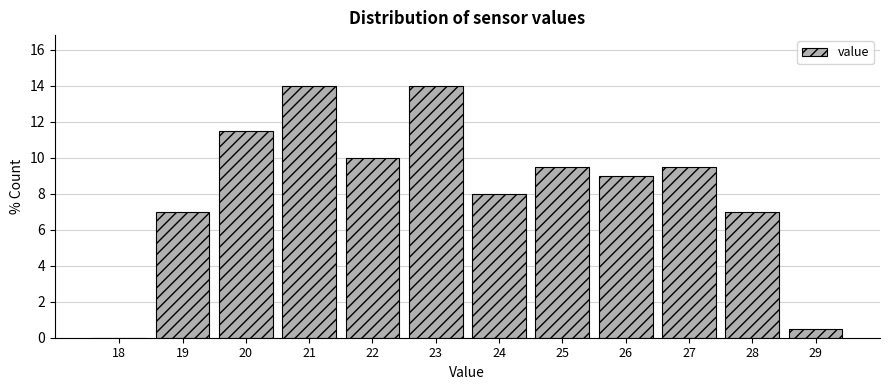

Reading right to left, list all the values displayed in this chart.

29=0.5	28=7.0	27=9.5	26=9.0	25=9.5	24=8.0	23=14.0	22=10.0	21=14.0	20=11.5	19=7.0	18=0.0